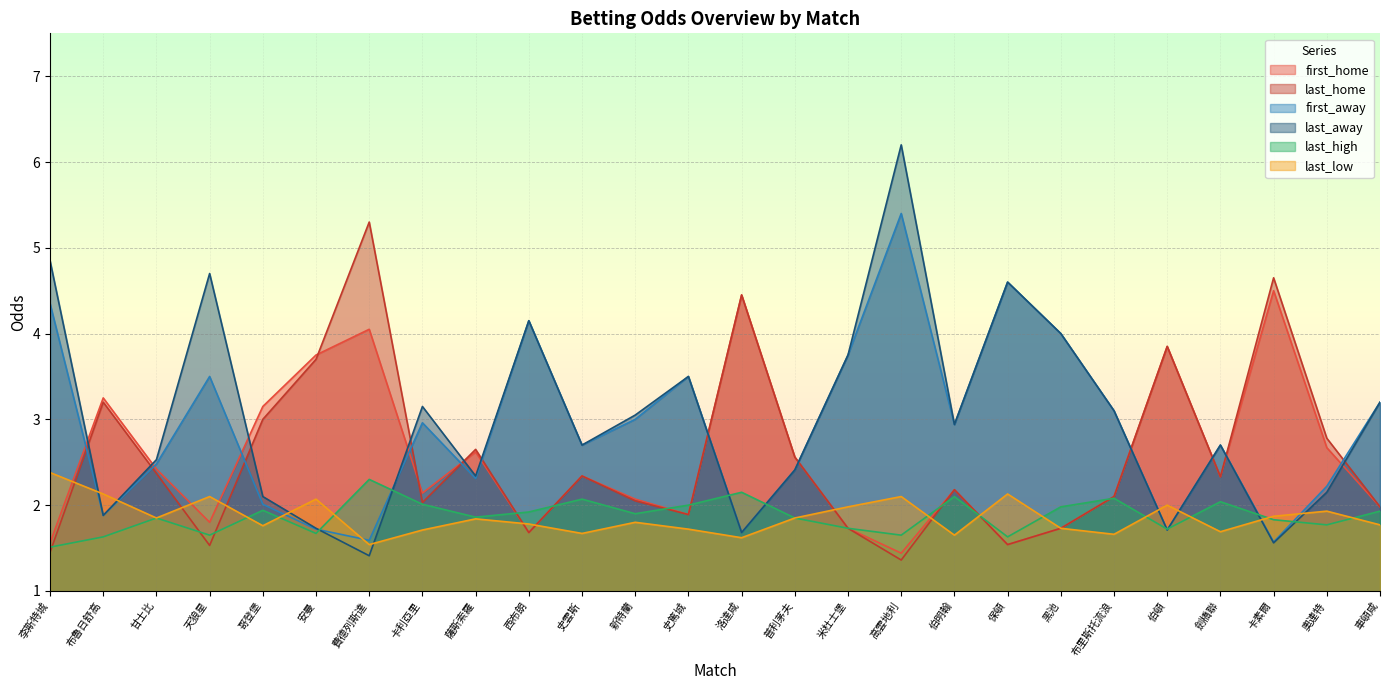

What is the difference between the highest and lowest values at 車頓咸?

1.4